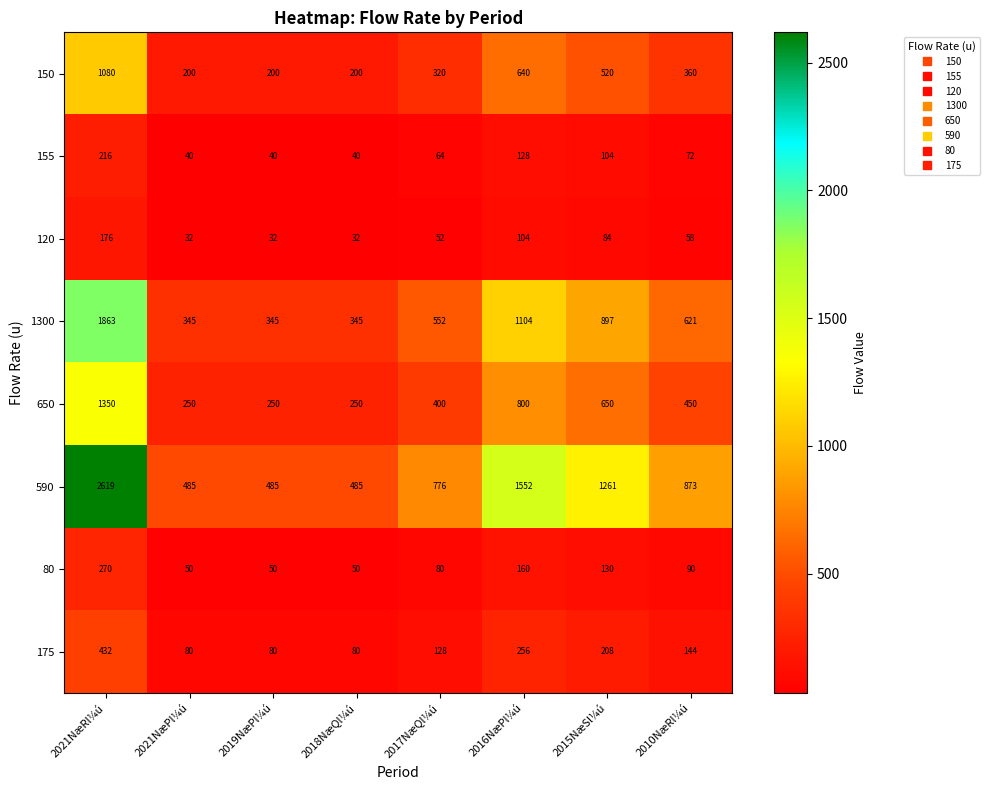

Is the value of 120 at 2010NæRl¼ú greater than the value of 1300 at 2016NæPl¼ú?

No